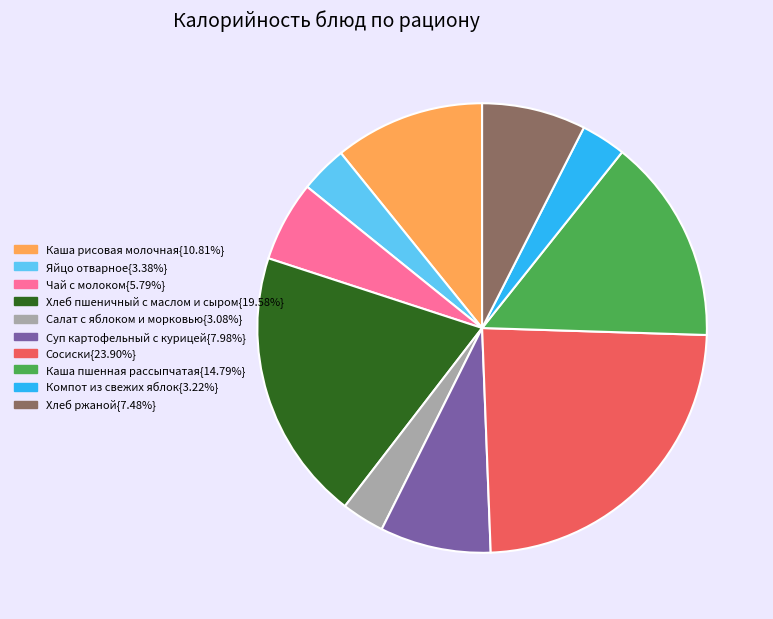

Is there a majority slice in this chart?

No